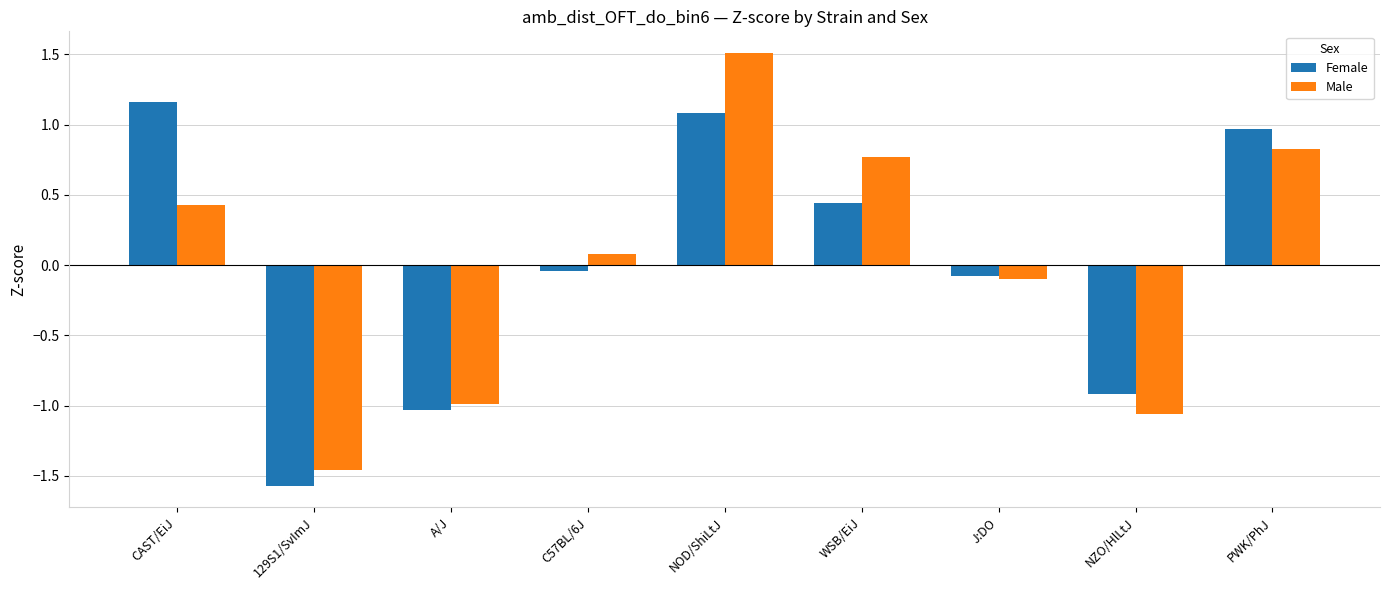

How many bars are there in each group?

2